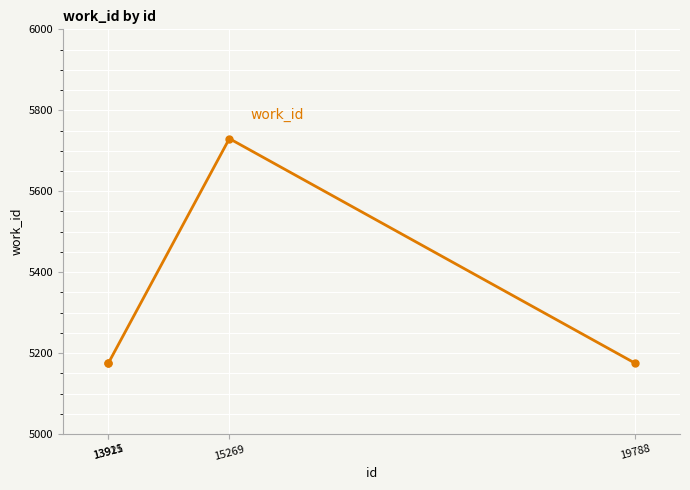

How many interior local peaks (higher than both neighbors) does the data have?

1